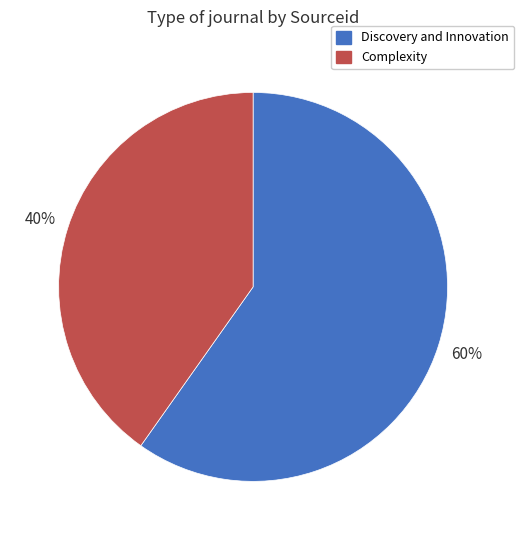

To the nearest percent, what is the difference between the largest and smallest slice percentages?

20%